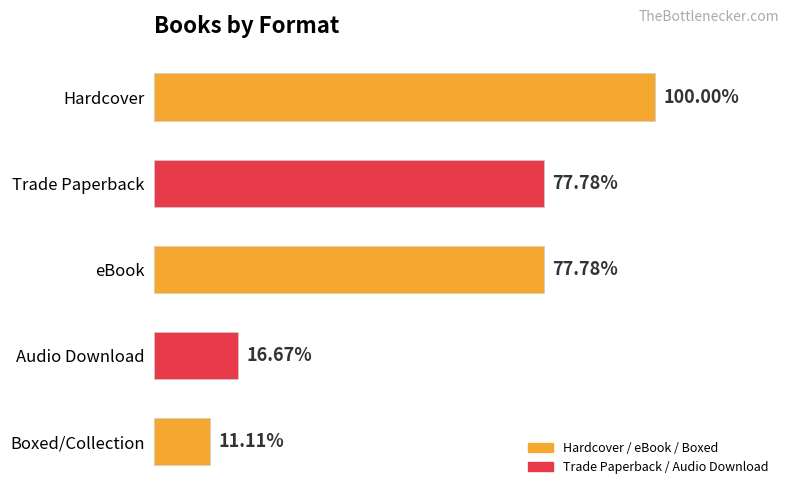

Does the chart contain any negative values?

No